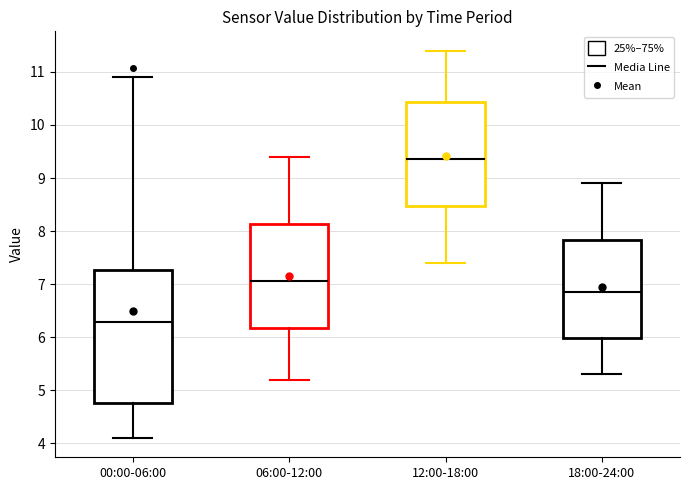

Which box has the lowest median line?

00:00-06:00